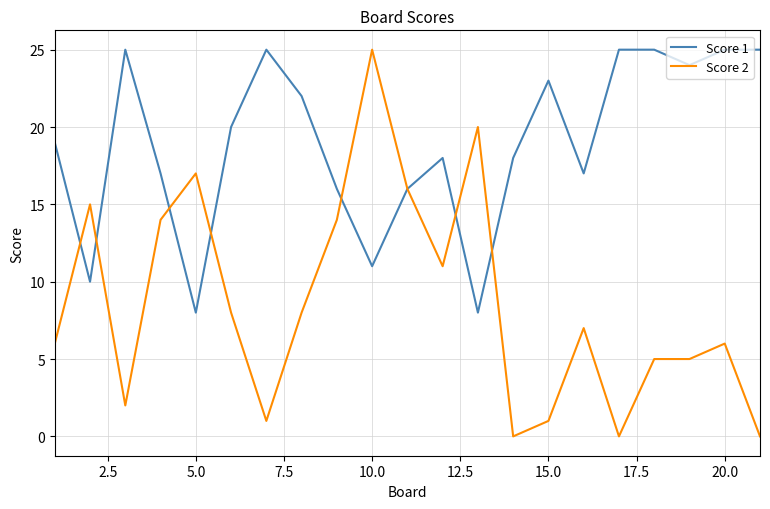

True or false: Score 1 and Score 2 cross at least once.

True